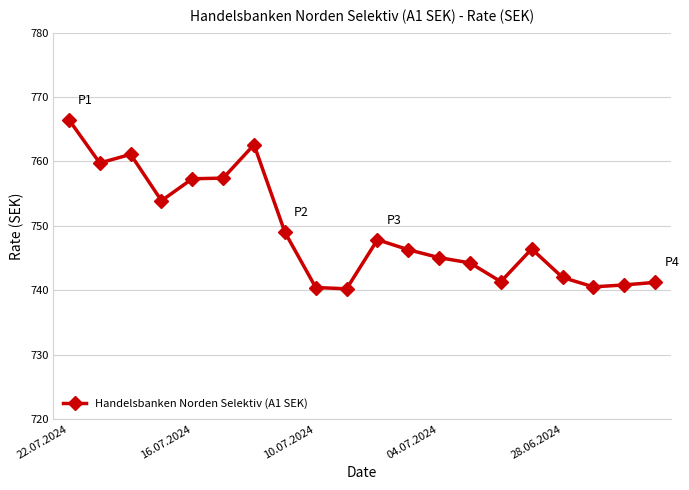

Does the chart have visible grid lines?

Yes